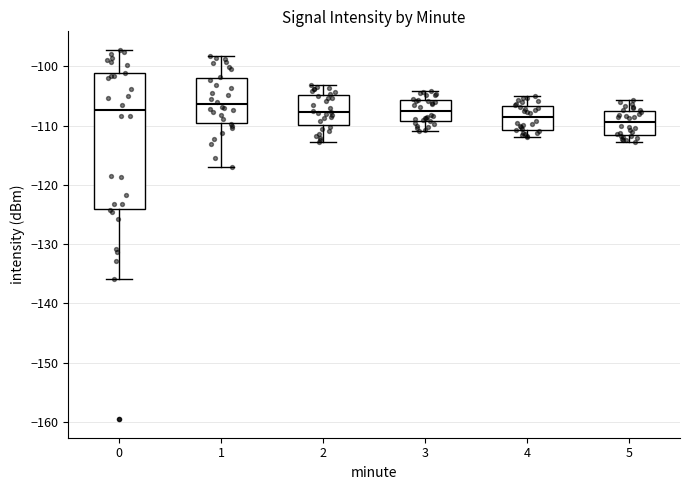

Reading left to right, transcribe this box plot: for each box, give where its median line is, the range the box spans, and where its two whiskers end, as read against the y-axis. The values are not printed on the chart, so give them approximately, as read against the axis.

0: median -107, box -124 to -101, whiskers -136 to -97
1: median -106, box -109 to -102, whiskers -117 to -98
2: median -108, box -110 to -105, whiskers -113 to -103
3: median -107, box -109 to -106, whiskers -111 to -104
4: median -109, box -111 to -107, whiskers -112 to -105
5: median -109, box -112 to -107, whiskers -113 to -106